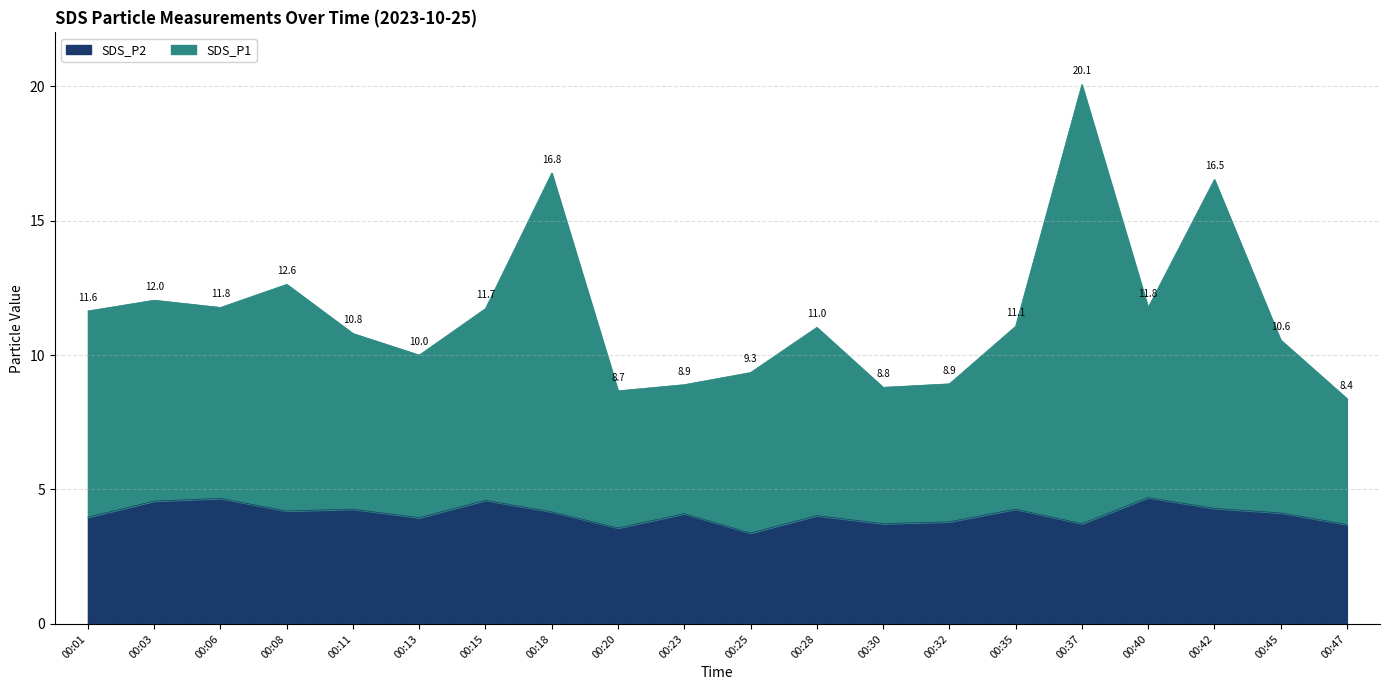

How many interior local valleys does the SDS_P2 series have?

6